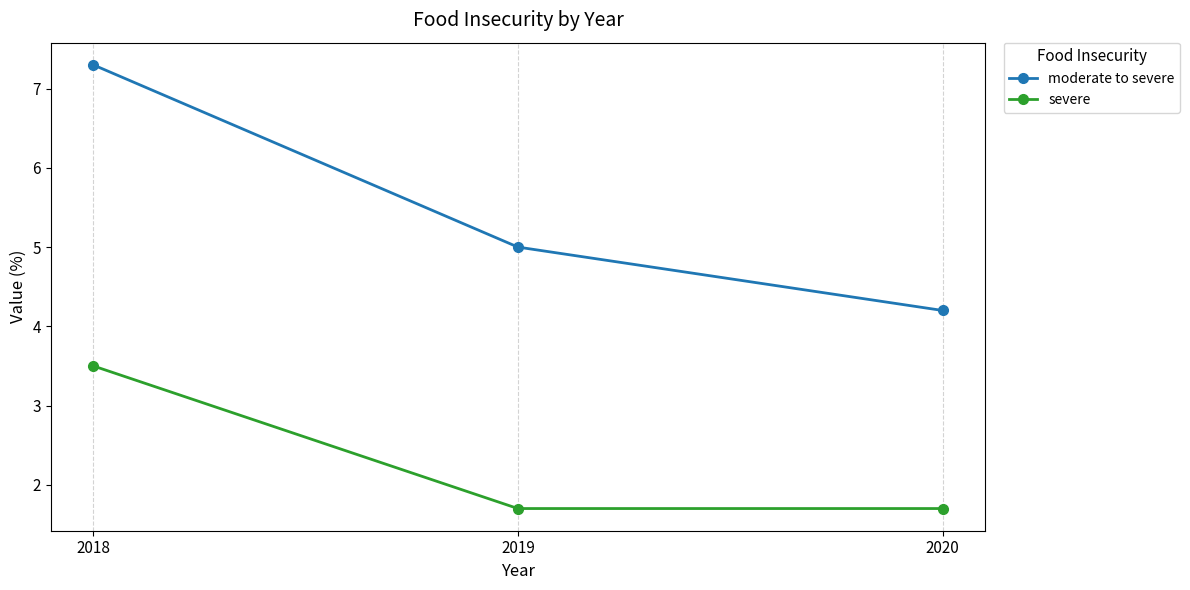

What is the total value across all series at 2019?

6.7